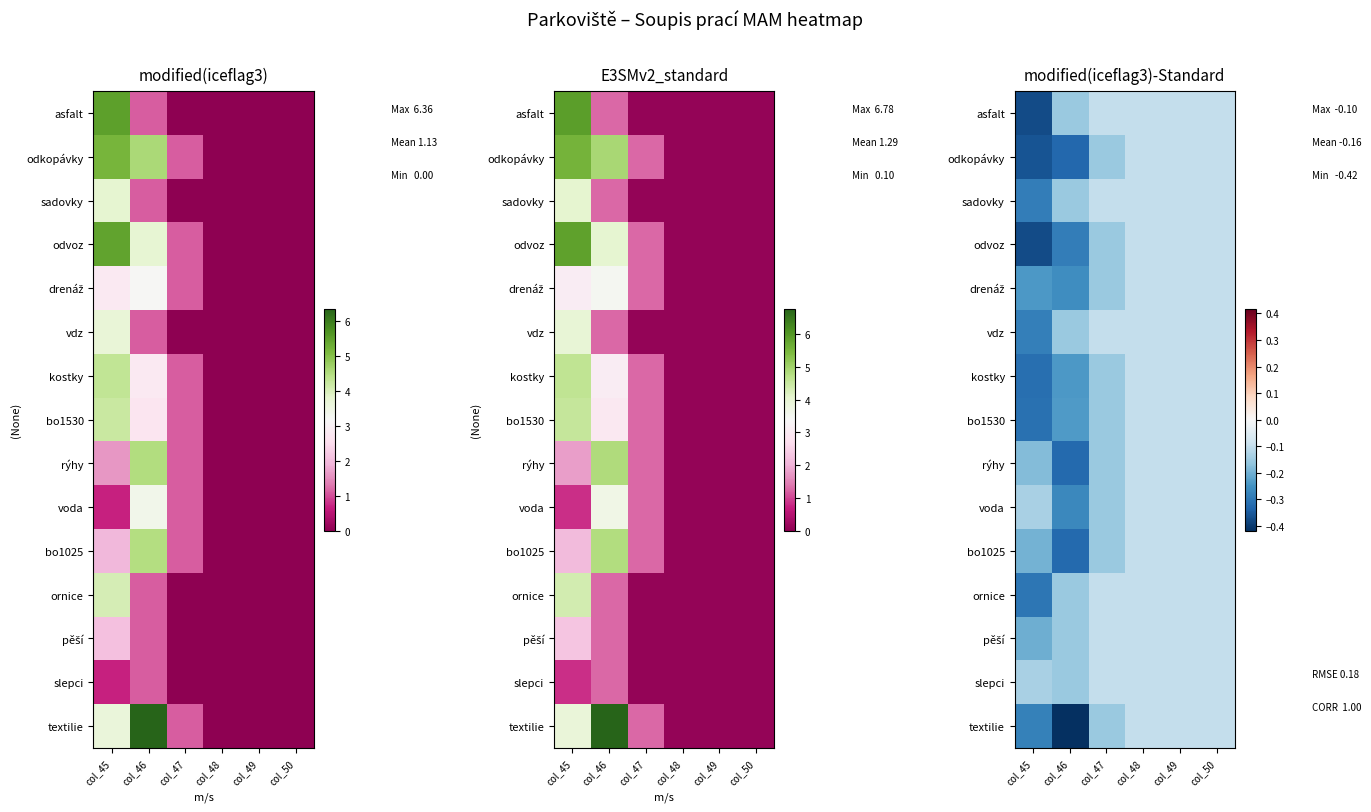

What is the lowest value of the drenáž series?

-0.3